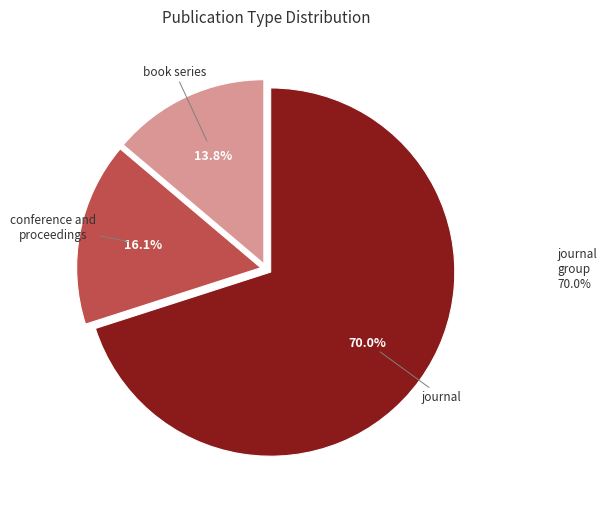

Is there any slice that represents more than half of the pie?

Yes